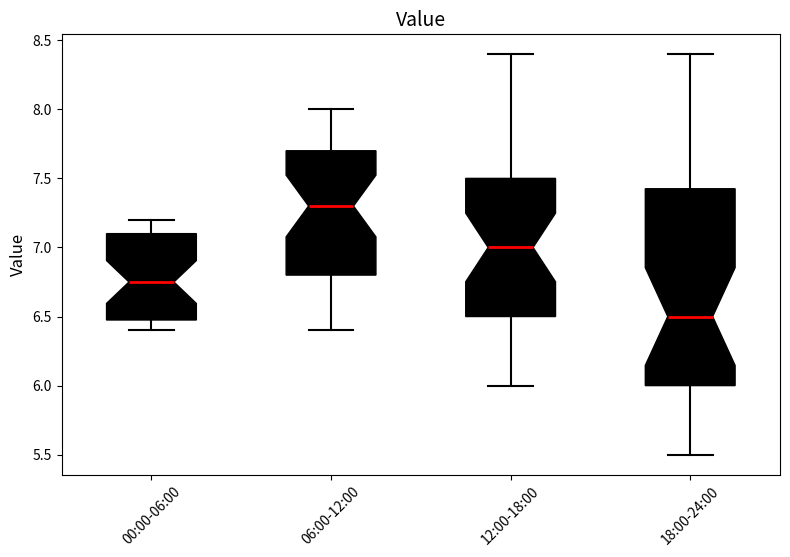

Comparing the boxes themselves (not the whiskers), which one is the tallest?

18:00-24:00